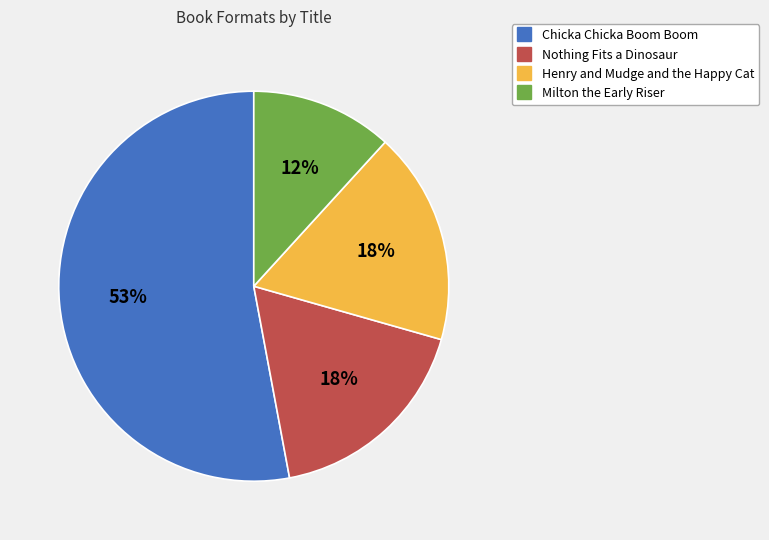

Combined, do Henry and Mudge and the Happy Cat and Milton the Early Riser account for over 50%?

No